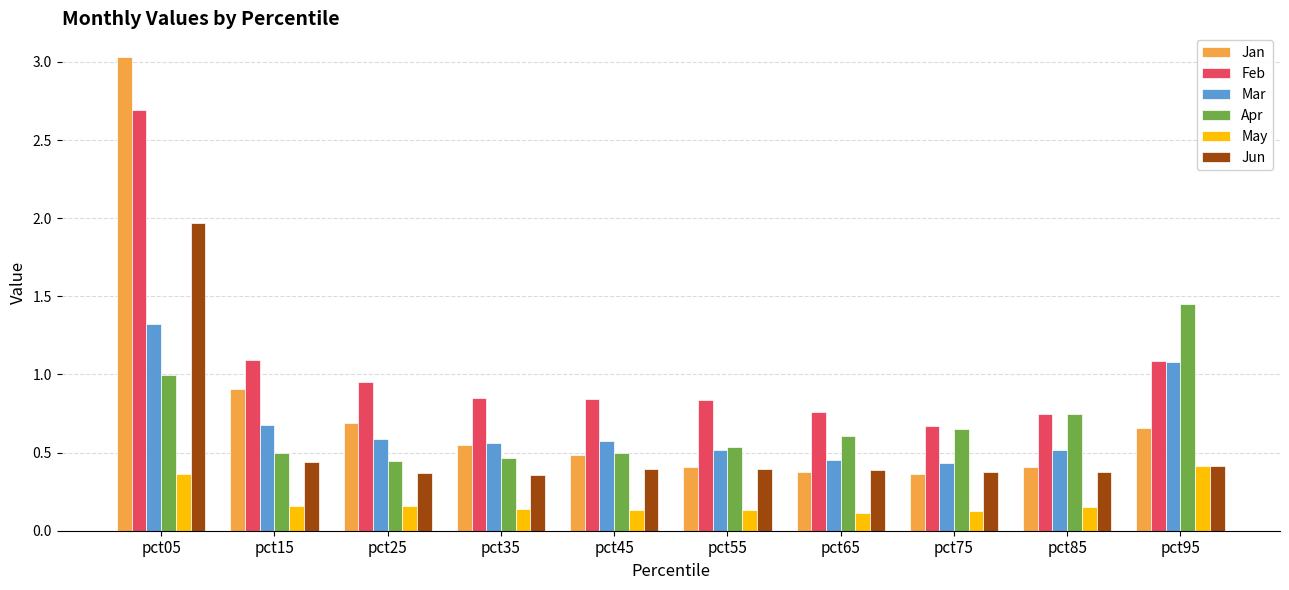

How many series are shown in this chart?

6